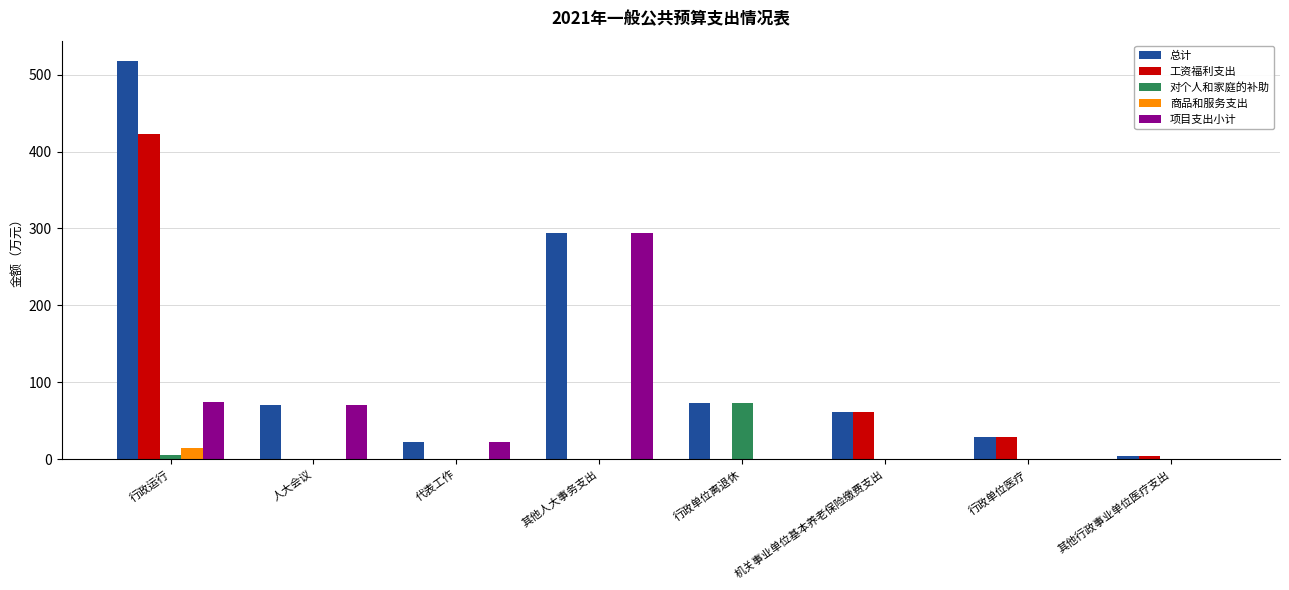

Does the chart contain stacked bars?

No